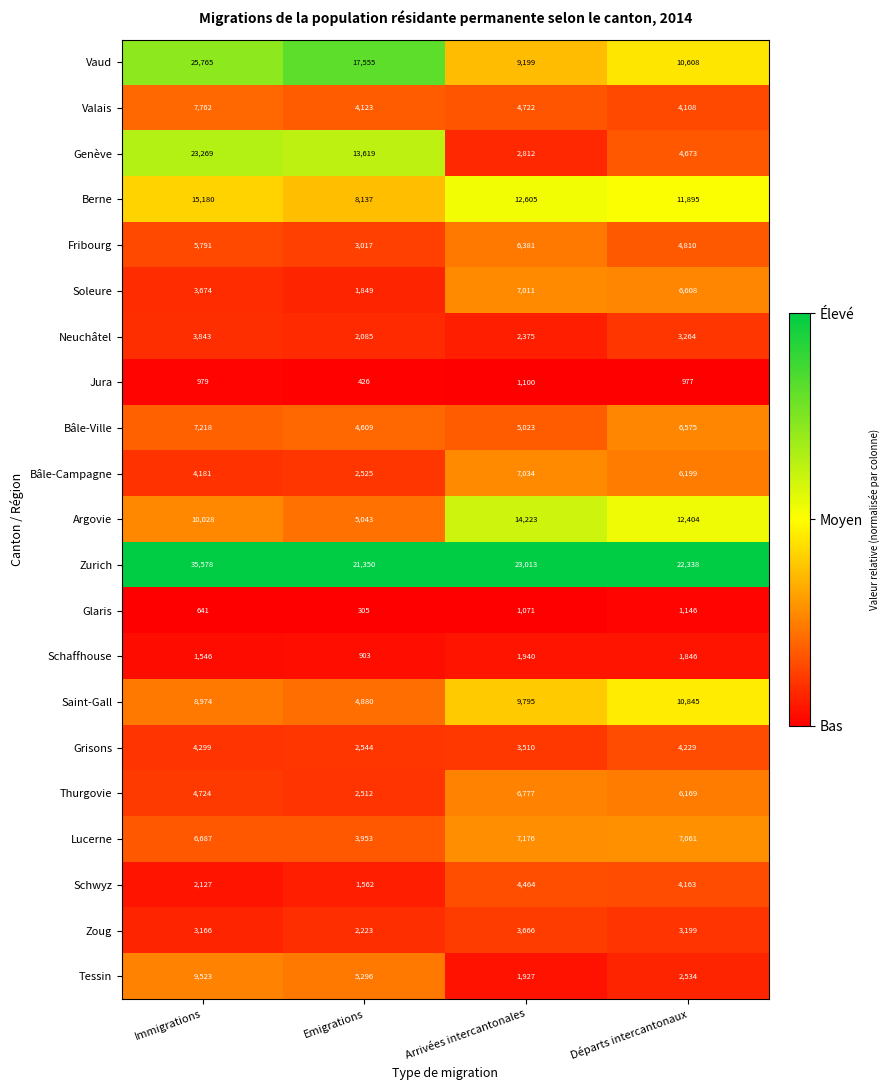

What is the total value across all series at Immigrations?

184955